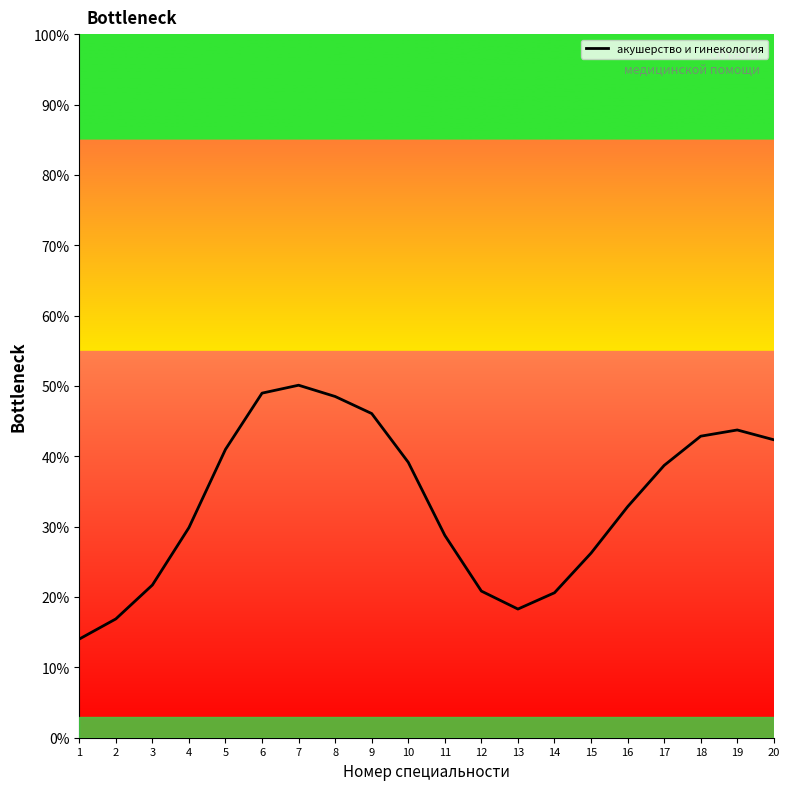

What is the ratio of the value at 1 to the value at 9?

0.3